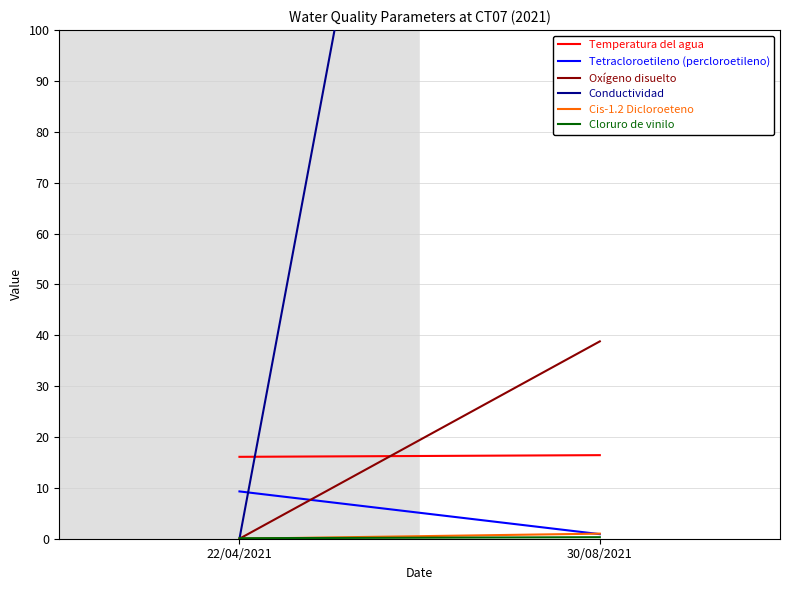

Is this an area chart (filled region under the line)?

No